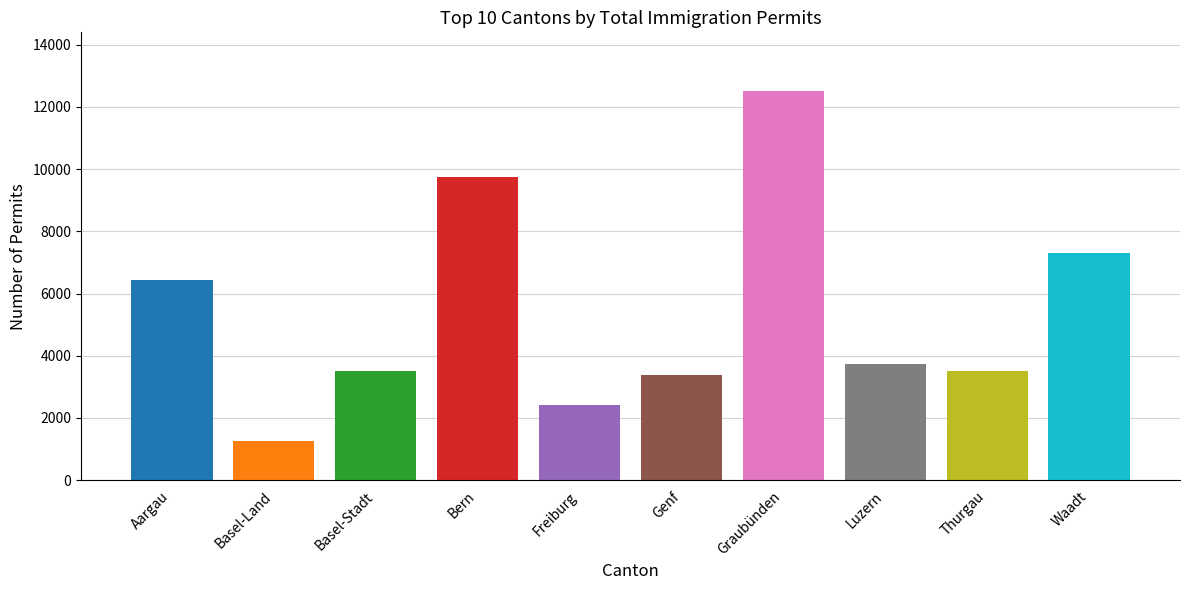

What is the sum of the values at Waadt and Thurgau?

10813